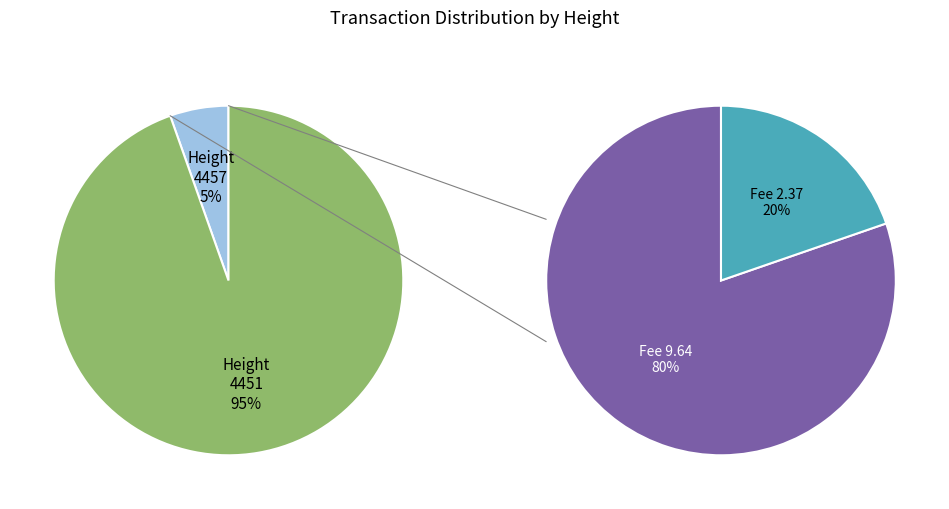

Which category has the smallest portion of the pie?

4457